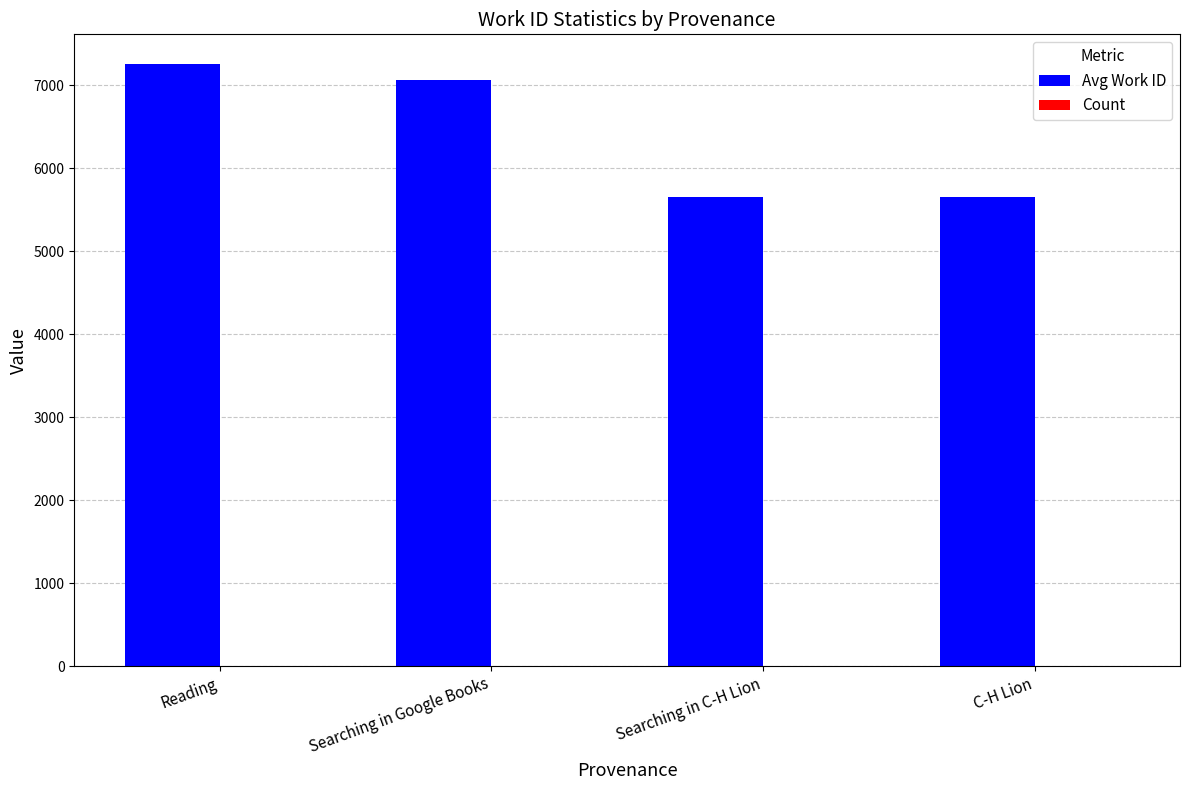

True or false: Avg Work ID has a value of 11801.1 at Searching in Google Books.

False